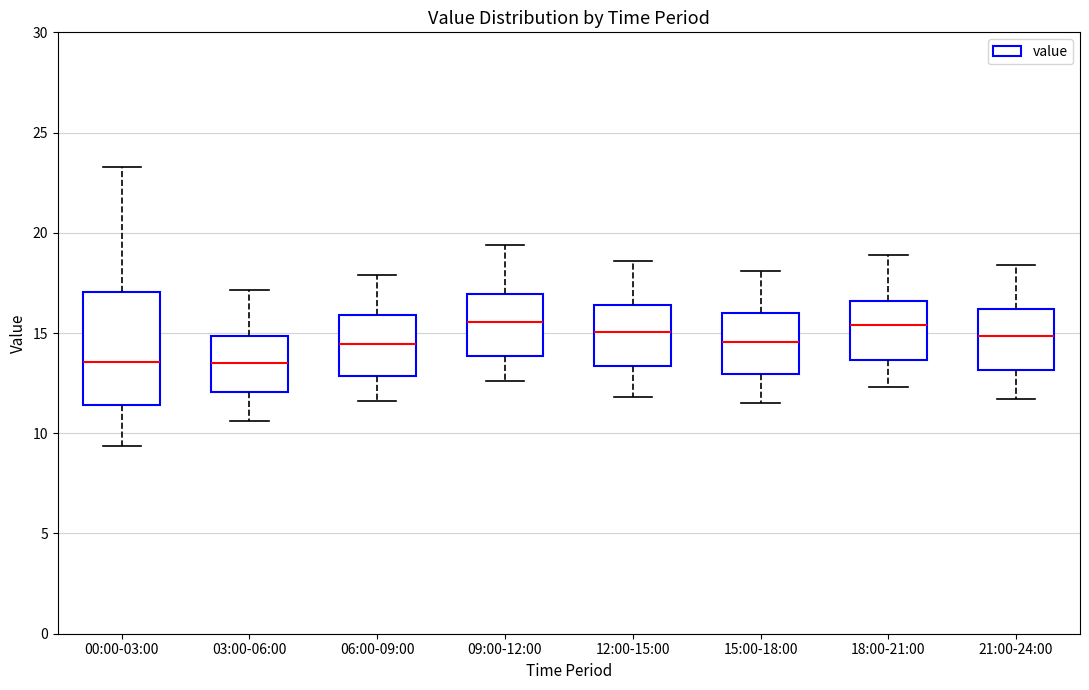

Reading left to right, read every box against the y-axis: the position of its median line, the range the box covers, and the ends of its whiskers. The values are not printed on the chart, so give them approximately, as read against the axis.

00:00-03:00: median 13.5, box 11.5 to 17.0, whiskers 9.5 to 23.5
03:00-06:00: median 13.5, box 12.0 to 15.0, whiskers 10.5 to 17.0
06:00-09:00: median 14.5, box 13.0 to 16.0, whiskers 11.5 to 18.0
09:00-12:00: median 15.5, box 14.0 to 17.0, whiskers 12.5 to 19.5
12:00-15:00: median 15.0, box 13.5 to 16.5, whiskers 12.0 to 18.5
15:00-18:00: median 14.5, box 13.0 to 16.0, whiskers 11.5 to 18.0
18:00-21:00: median 15.5, box 13.5 to 16.5, whiskers 12.5 to 19.0
21:00-24:00: median 15.0, box 13.0 to 16.0, whiskers 11.5 to 18.5